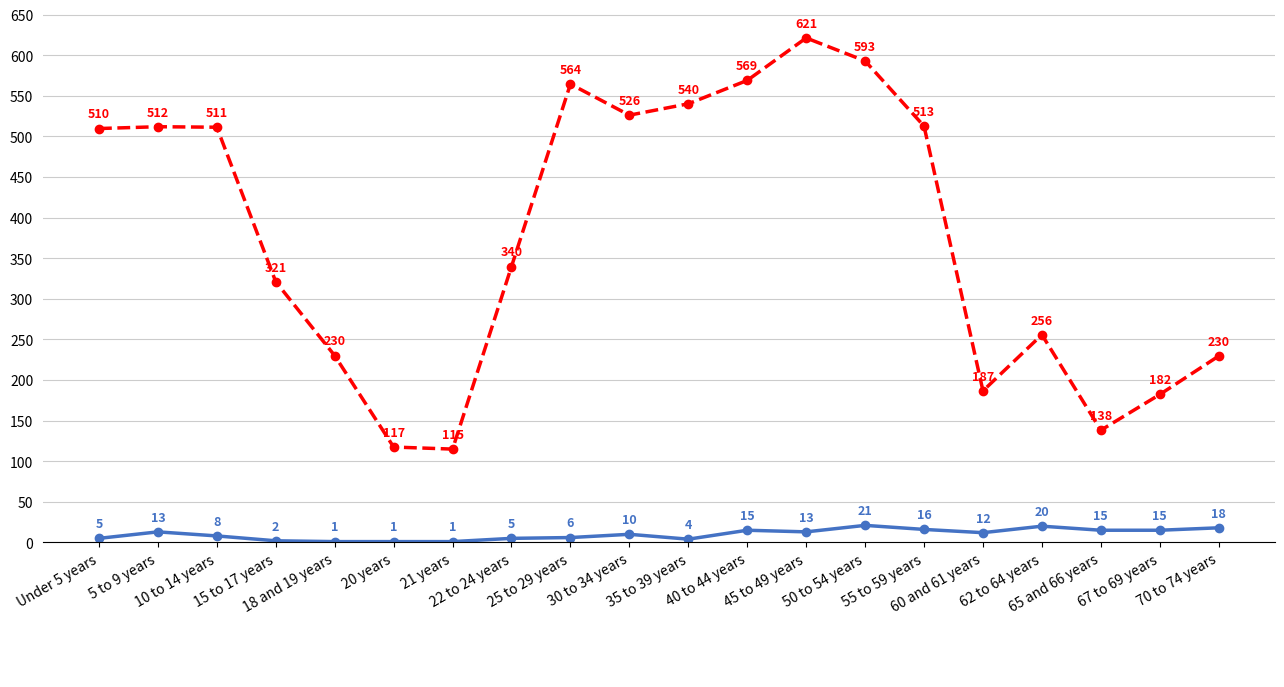

What is the maximum value shown in the chart?

621.2